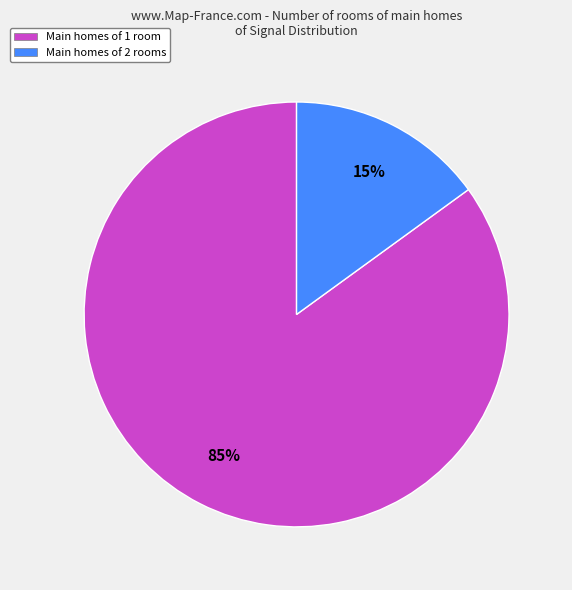

The Main homes of 1 room slice represents 85% of the pie. True or false?

True